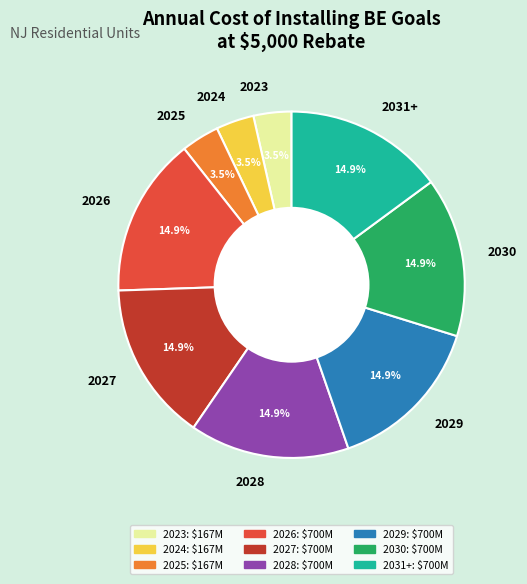

Does 2030 represent more than half of the total?

No